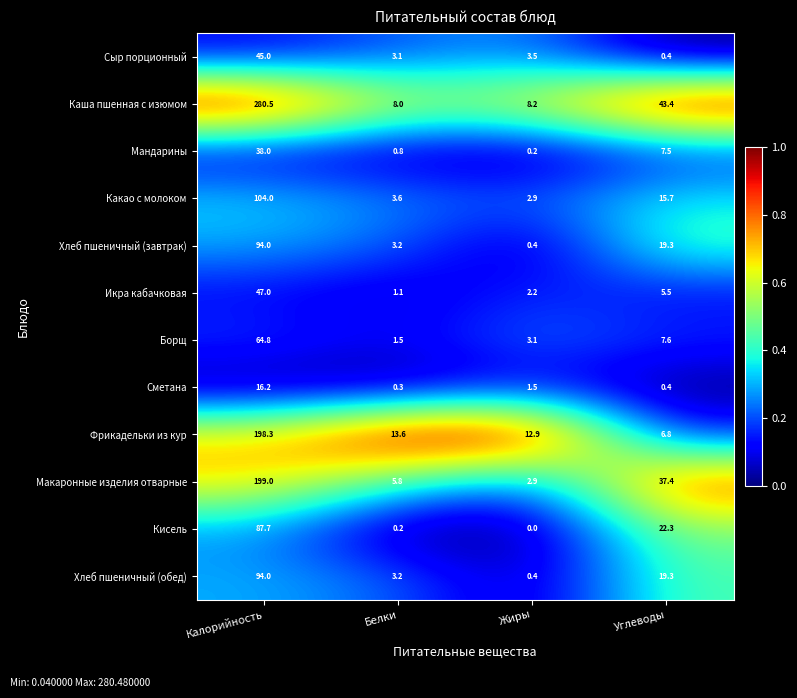

The Сметана series shows 0.3 at Белки. True or false?

True